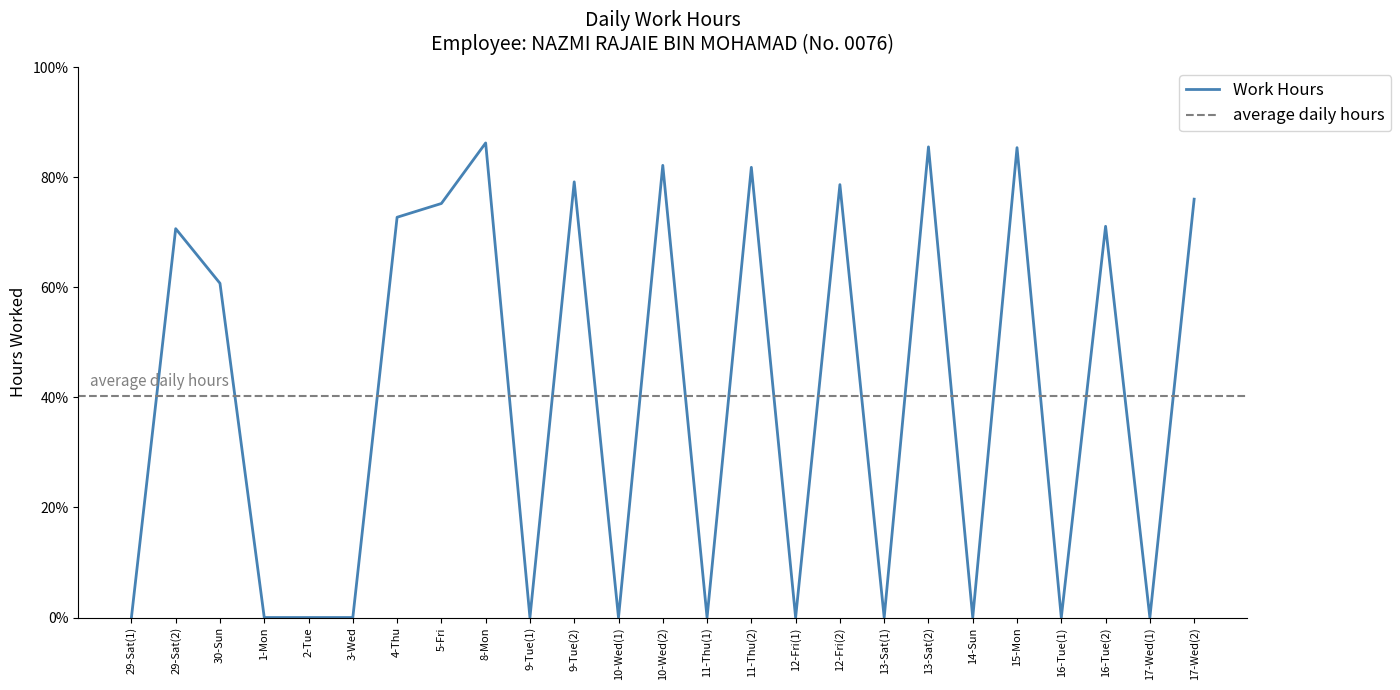

List the labels in order of value, smallest first.

29-Sat(1), 1-Mon, 2-Tue, 3-Wed, 9-Tue(1), 10-Wed(1), 11-Thu(1), 12-Fri(1), 13-Sat(1), 14-Sun, 16-Tue(1), 17-Wed(1), 30-Sun, 29-Sat(2), 16-Tue(2), 4-Thu, 5-Fri, 17-Wed(2), 12-Fri(2), 9-Tue(2), 11-Thu(2), 10-Wed(2), 15-Mon, 13-Sat(2), 8-Mon